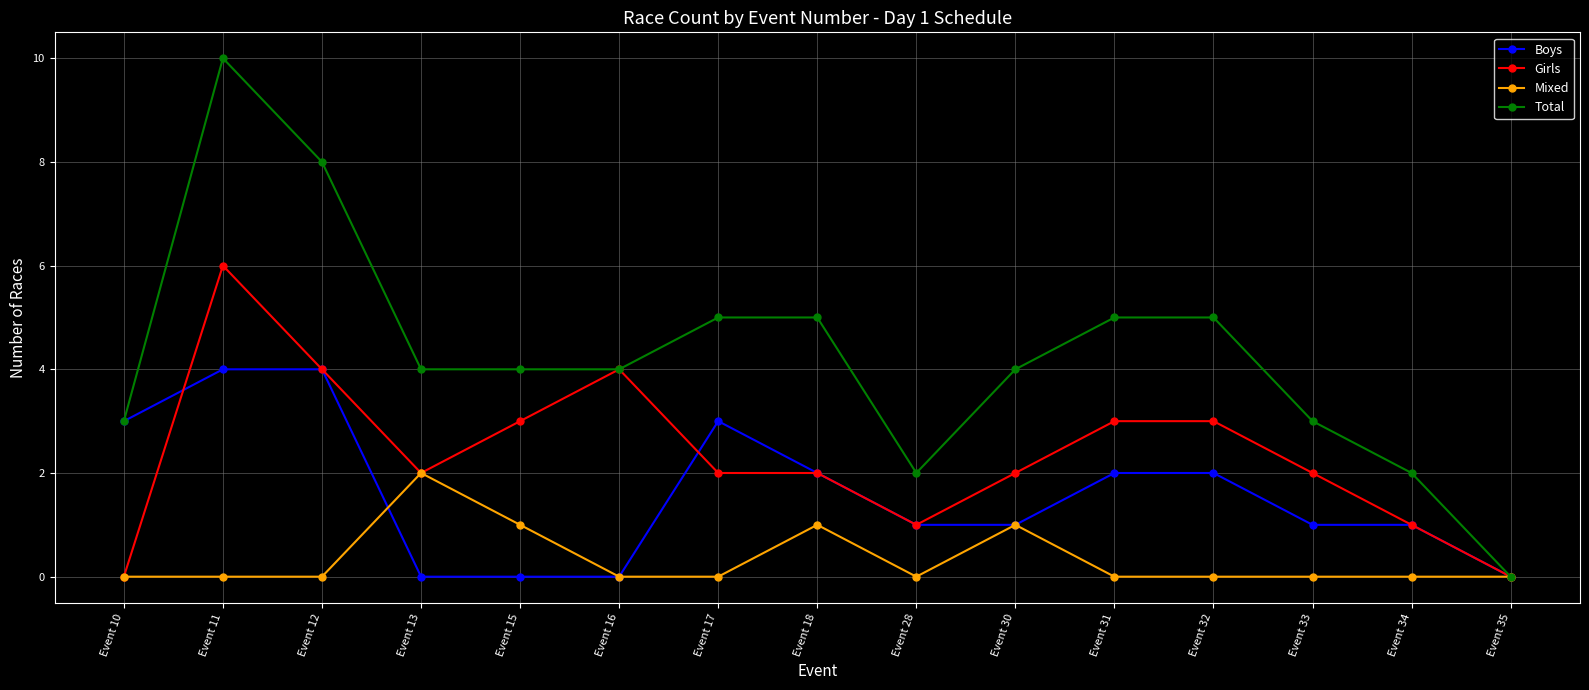

What value does the Girls series have at Event 31?

3